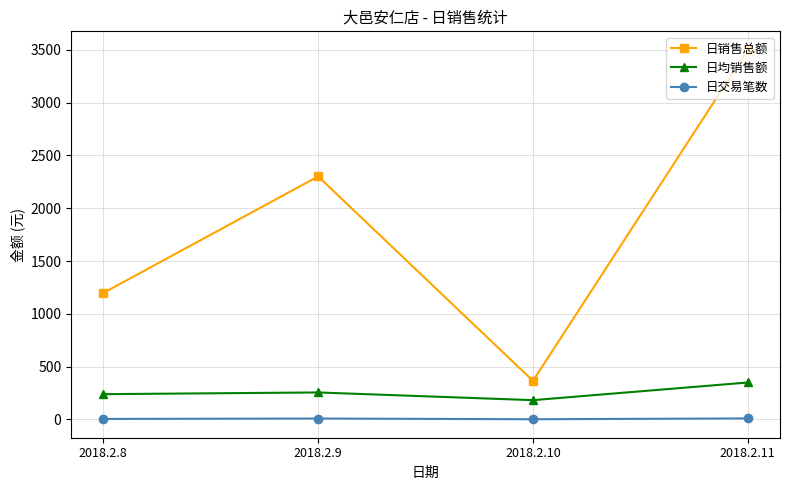

What are all the series names shown in the legend?

日销售总额, 日均销售额, 日交易笔数